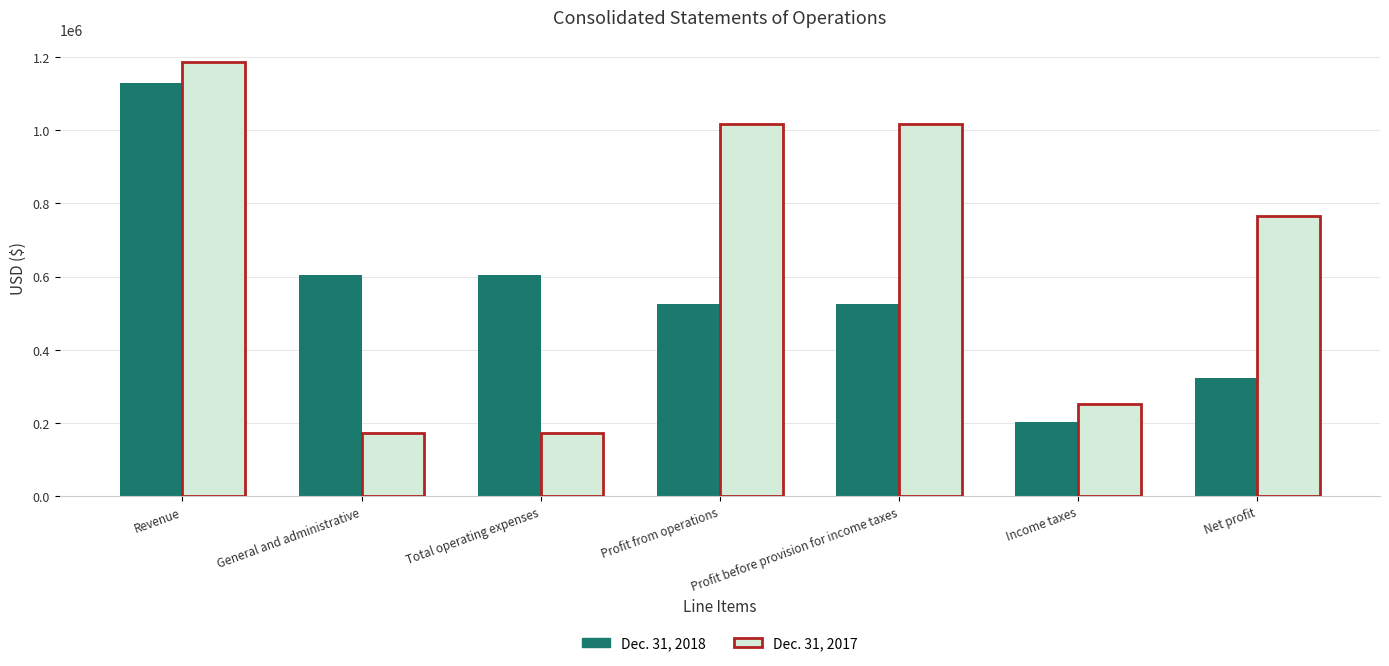

How many data points in Dec. 31, 2018 are less than 525587?

2